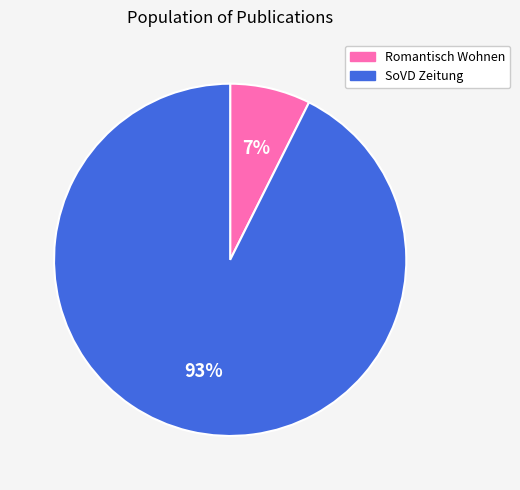

Is there a majority slice in this chart?

Yes